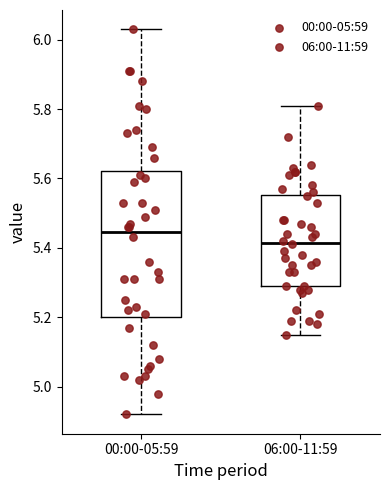

Reading left to right, transcribe this box plot: for each box, give where its median line is, the range the box spans, and where its two whiskers end, as read against the y-axis. The values are not printed on the chart, so give them approximately, as read against the axis.

00:00-05:59: median 5.44, box 5.20 to 5.62, whiskers 4.92 to 6.04
06:00-11:59: median 5.42, box 5.30 to 5.56, whiskers 5.16 to 5.82